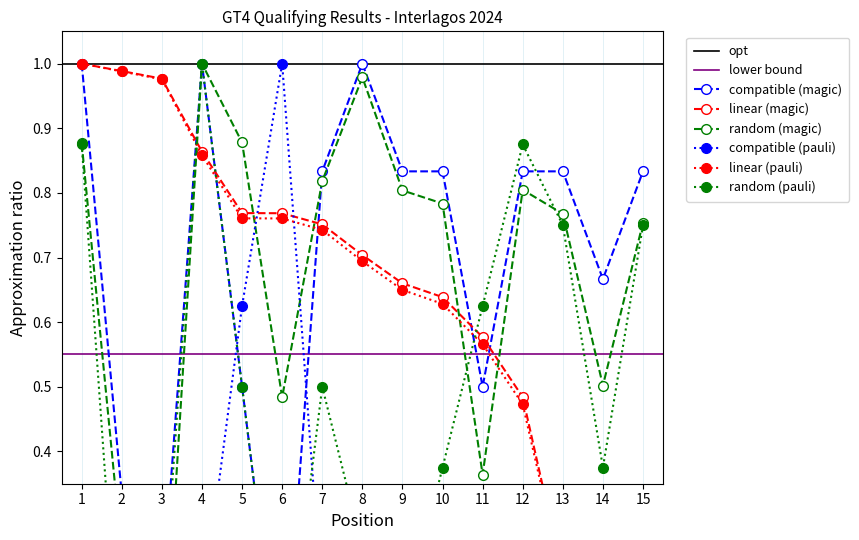

The value of Best Speed at 12 is 0.5. True or false?

True